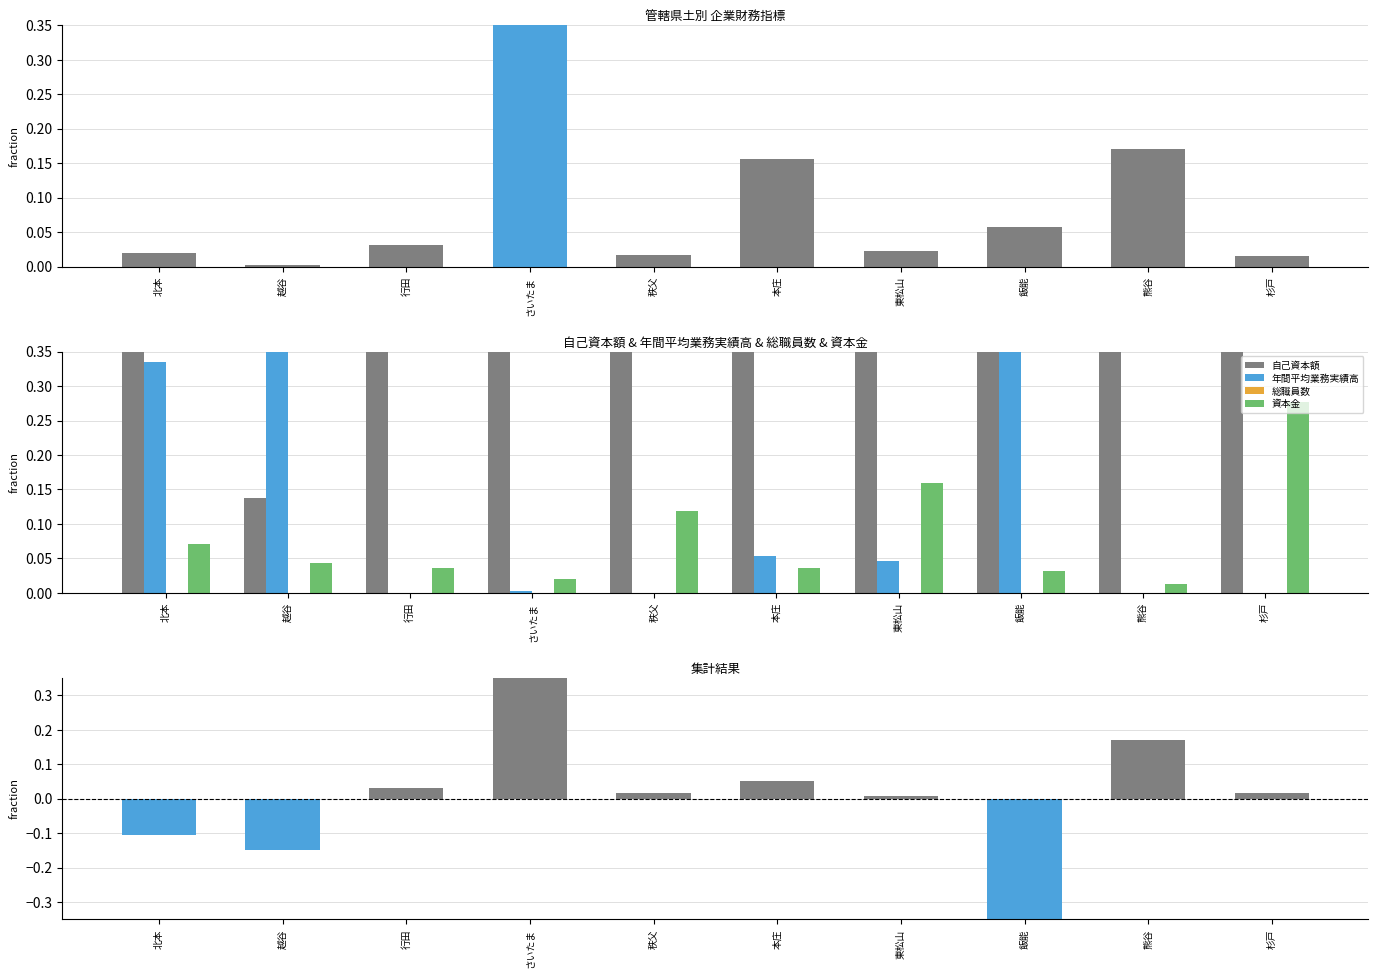

Reading left to right, transcribe all the data shown in this chart.

自己資本額: 0.6	0.1	1.0	1.0	0.9	0.9	0.8	0.5	1.0	0.7
年間平均業務実績高: 0.3	0.8	0.0	0.0	0.0	0.1	0.0	0.5	0.0	0.0
総職員数: 0.0	0.0	0.0	0.0	0.0	0.0	0.0	0.0	0.0	0.0
資本金: 0.1	0.0	0.0	0.0	0.1	0.0	0.2	0.0	0.0	0.3
差分 (自己資本額 - 業務実績高): -0.1	-0.1	0.0	0.5	0.0	0.1	0.0	-0.5	0.2	0.0